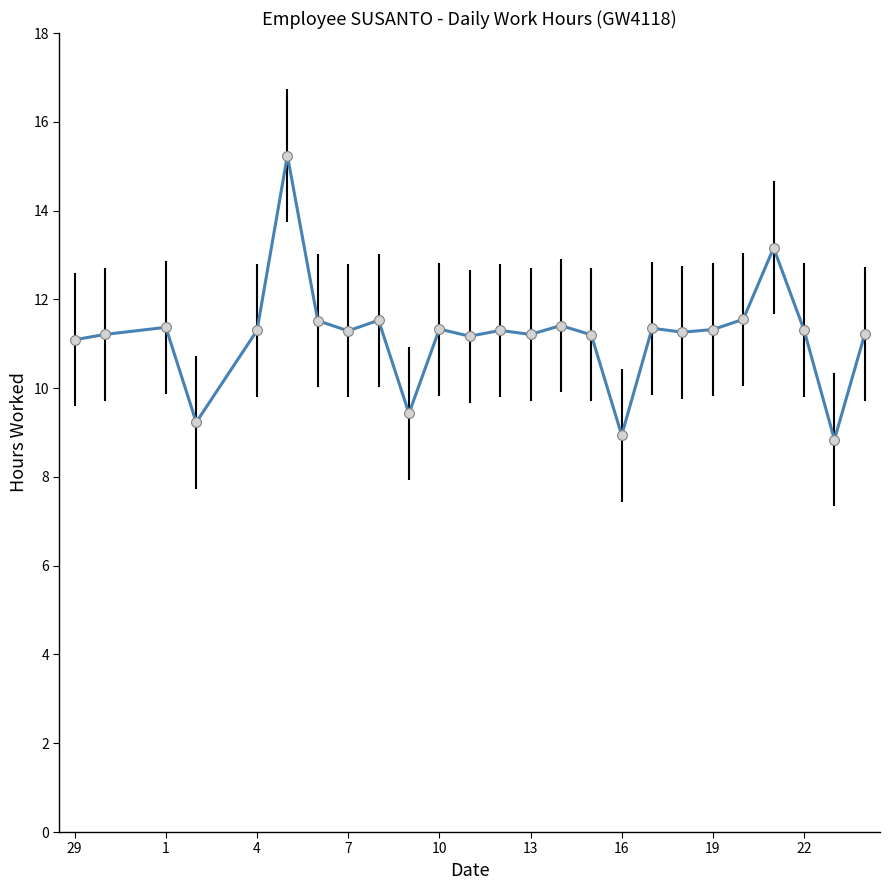

What is the minimum value shown in the chart?

8.8